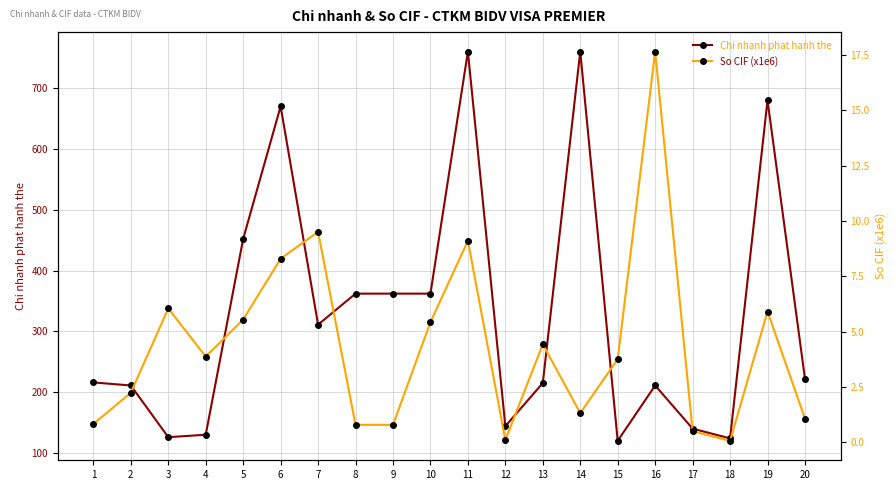

The So CIF (x1e6) series shows 1.2 at 9. True or false?

False